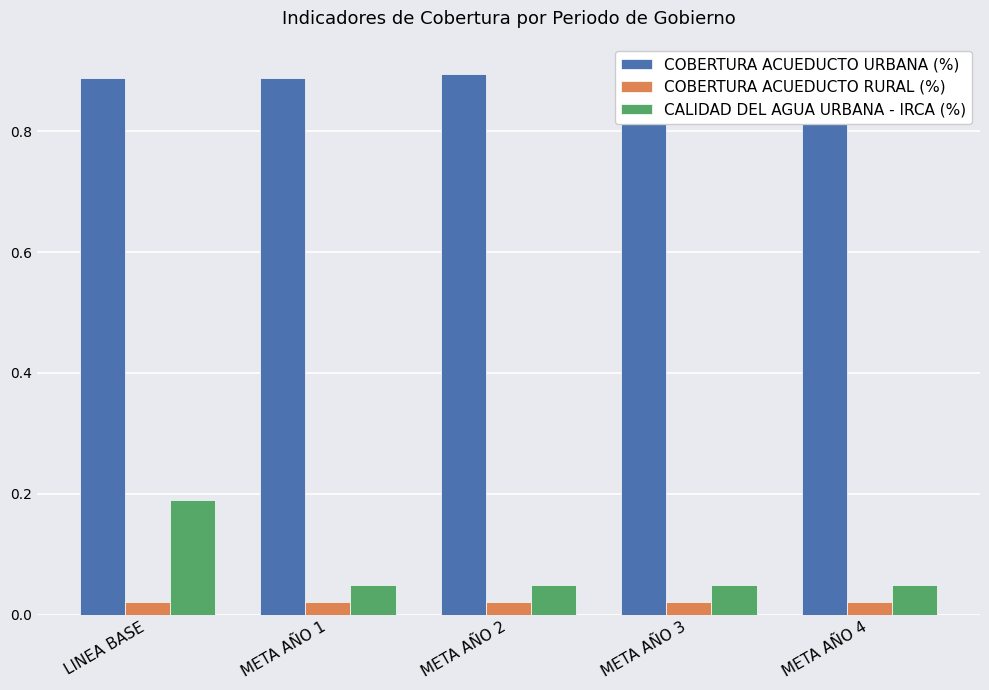

What is the difference between the highest and lowest values at LINEA BASE?

0.9